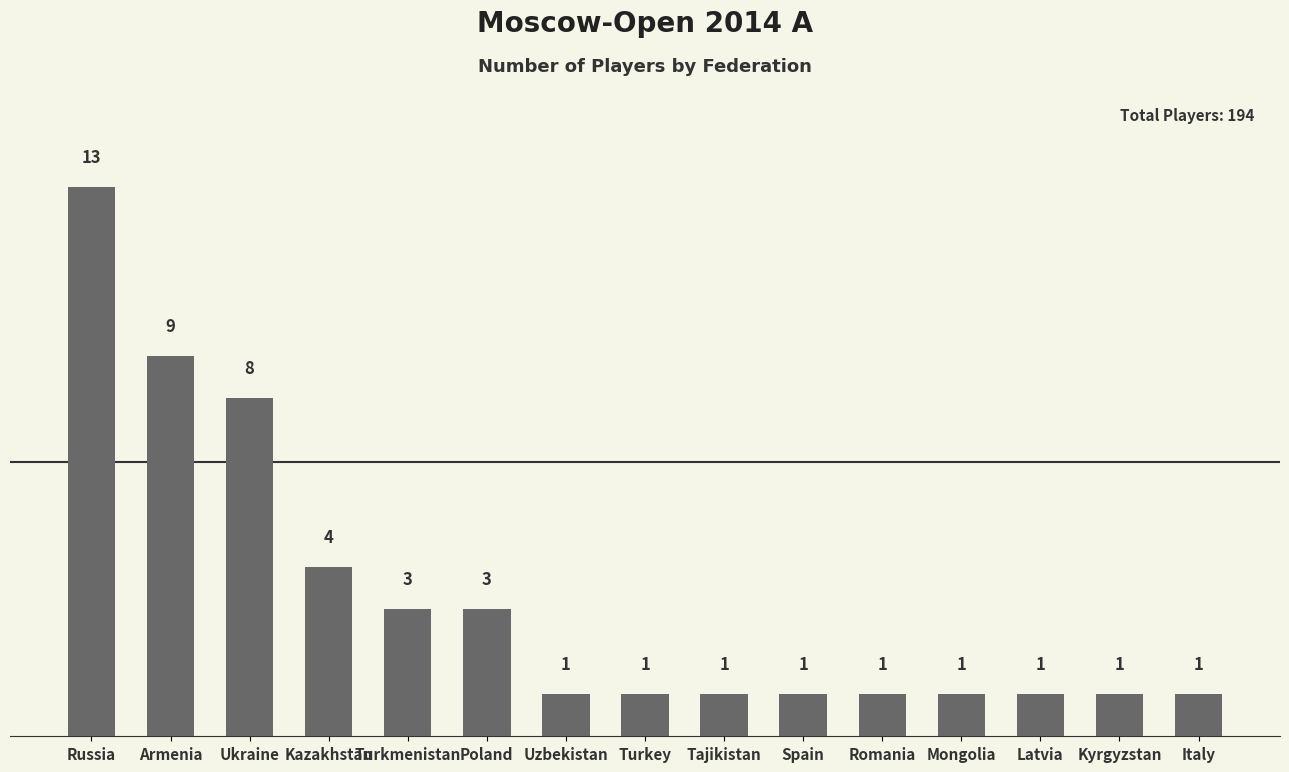

What is the average value?

3